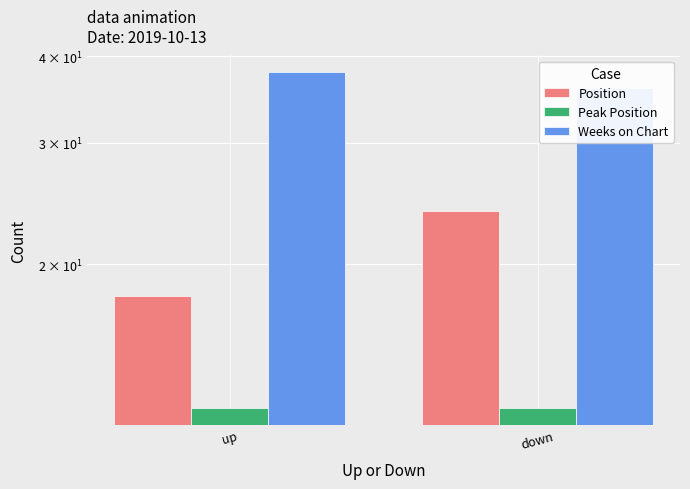

How many categories are shown in the chart?

2